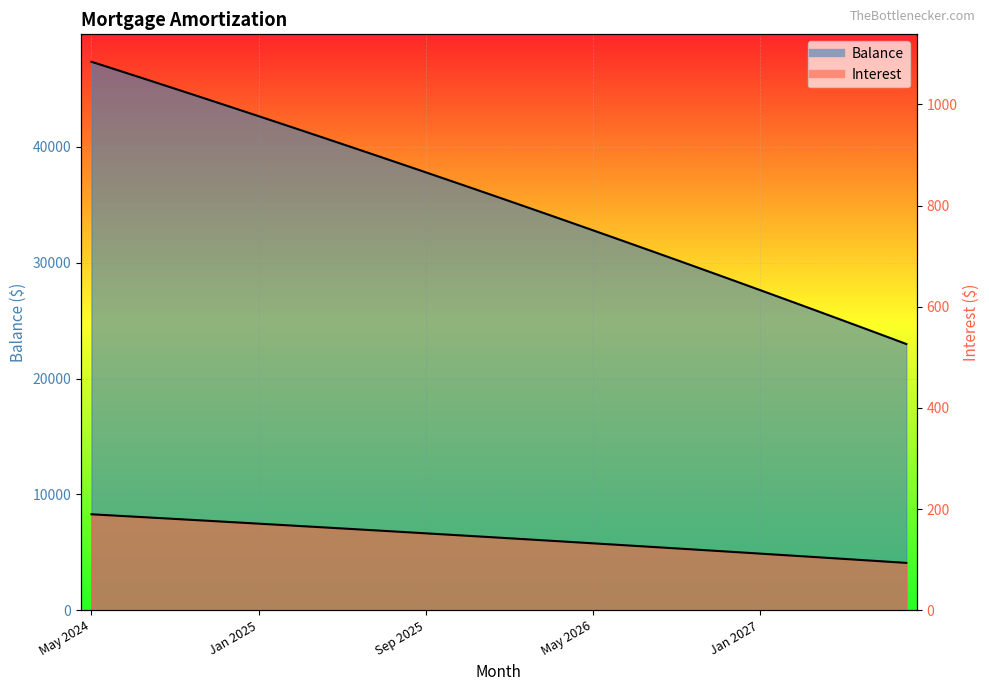

Reading left to right, list all the values displayed in this chart.

Interest: 189.8	187.5	185.2	182.9	180.6	178.2	175.9	173.6	171.2	168.9	166.5	164.1	161.8	159.3	156.9	154.5	152.1	149.7	147.2	144.8	142.3	139.9	137.4	134.9	132.4	129.9	127.3	124.8	122.3	119.7	117.2	114.6	112.0	109.4	106.8	104.2	101.6	99.0	96.3	93.7
Balance: 47359.0	46780.0	46199.0	45615.0	45029.0	44441.0	43850.0	43257.0	42662.0	42064.0	41464.0	40862.0	40257.0	39650.0	39040.0	38428.0	37814.0	37197.0	36578.0	35956.0	35332.0	34705.0	34076.0	33444.0	32810.0	32173.0	31534.0	30892.0	30248.0	29601.0	28952.0	28300.0	27646.0	26989.0	26329.0	25667.0	25002.0	24335.0	23665.0	22992.0